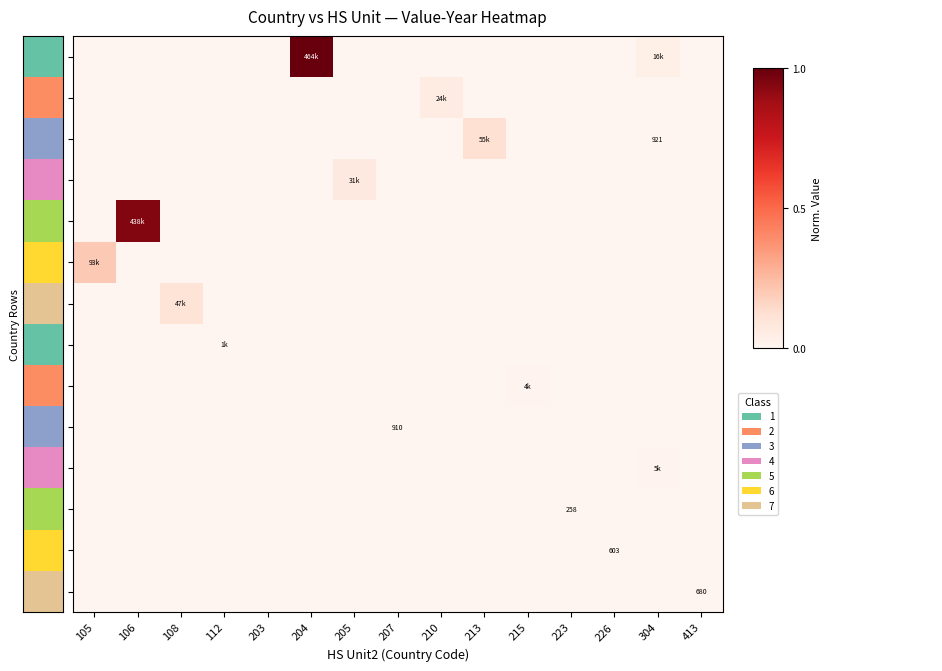

Where is 104 nearest to the value 0?

105